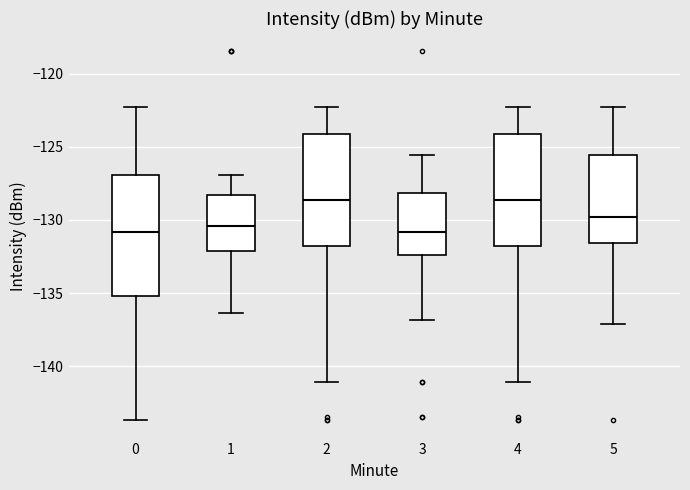

Reading left to right, read every box against the y-axis: the position of its median line, the range the box covers, and the ends of its whiskers. The values are not printed on the chart, so give them approximately, as read against the axis.

0: median -131.0, box -135.0 to -127.0, whiskers -143.5 to -122.5
1: median -130.5, box -132.0 to -128.5, whiskers -136.5 to -127.0
2: median -128.5, box -132.0 to -124.0, whiskers -141.0 to -122.5
3: median -131.0, box -132.5 to -128.0, whiskers -137.0 to -125.5
4: median -128.5, box -132.0 to -124.0, whiskers -141.0 to -122.5
5: median -130.0, box -131.5 to -125.5, whiskers -137.0 to -122.5